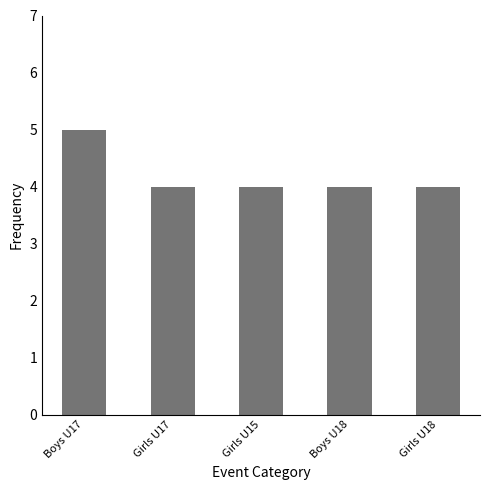

The chart shows a value of 1 at Boys U17. True or false?

False